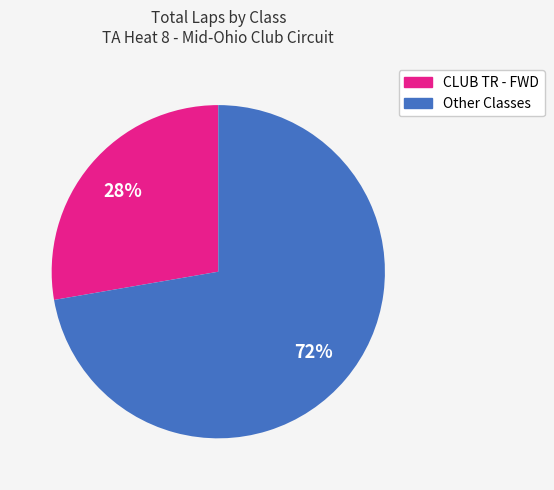

Does any single category account for the majority?

Yes